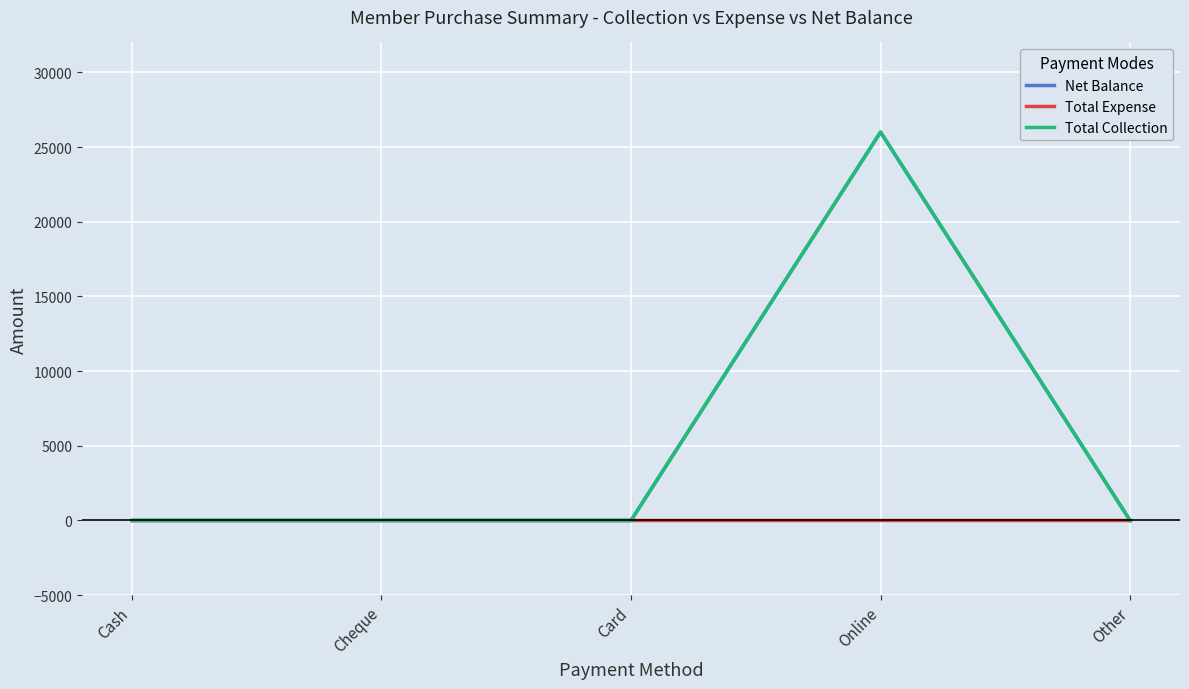

Reading left to right, what are all the values shown in this chart?

Net Balance: Cash=0	Cheque=0	Card=0	Online=26000	Other=0
Total Expense: Cash=0	Cheque=0	Card=0	Online=0	Other=0
Total Collection: Cash=0	Cheque=0	Card=0	Online=26000	Other=0